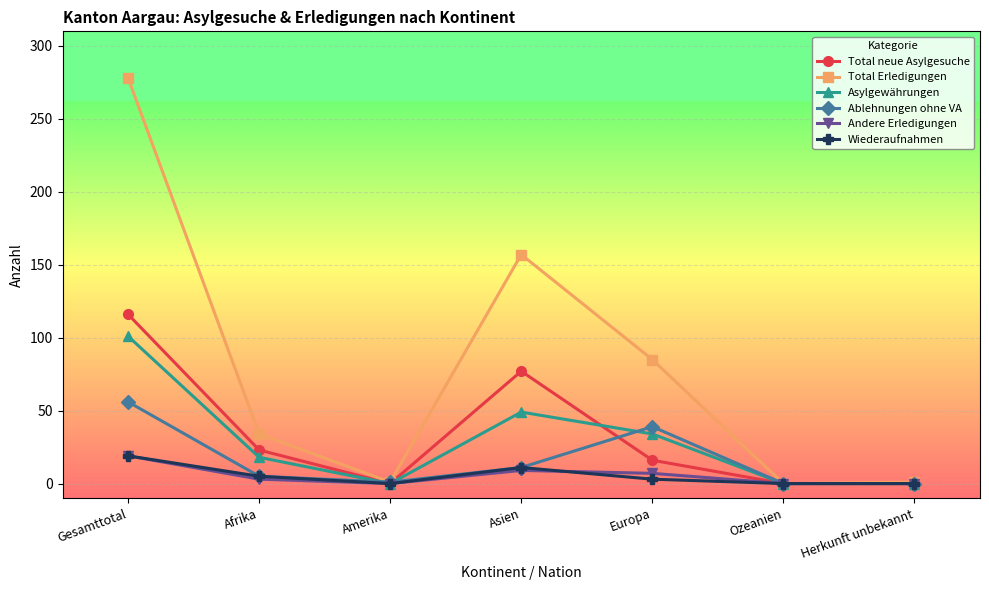

Which series has the largest range (max minus min)?

Total Erledigungen